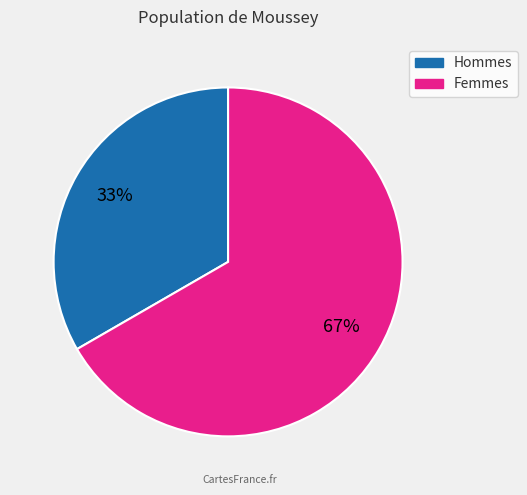

To the nearest percent, what is the average slice percentage?

50%